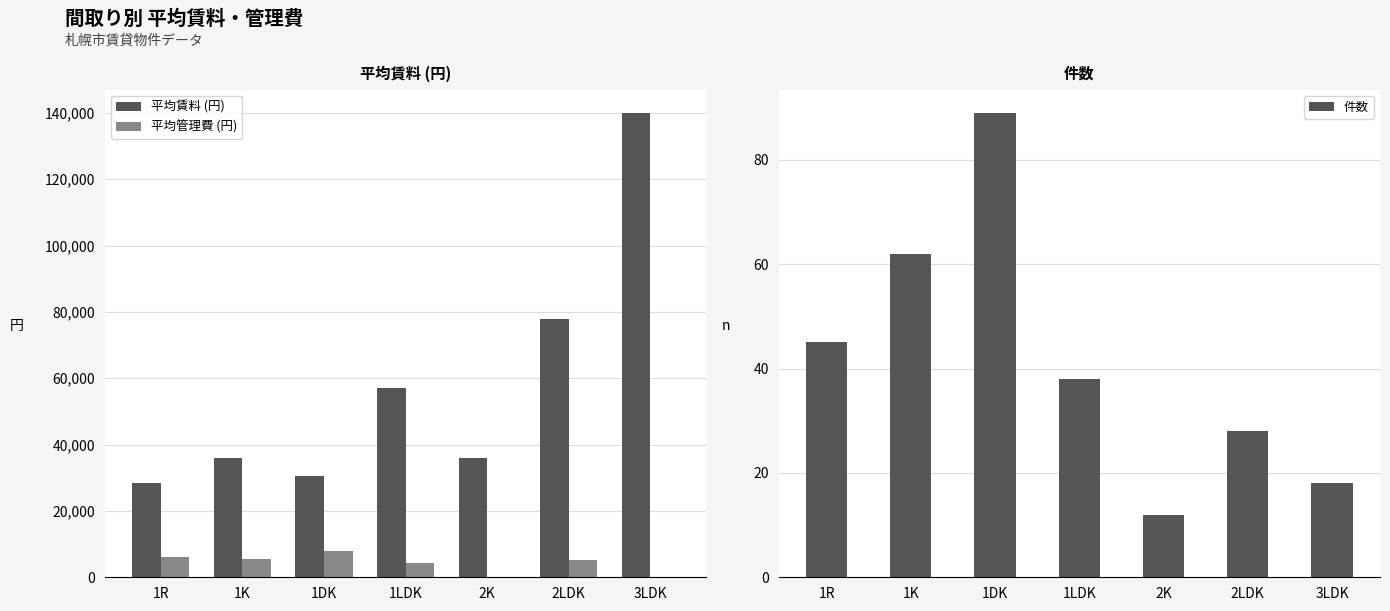

What is the difference between the maximum and minimum values in the 平均管理費 (円) series?

7800